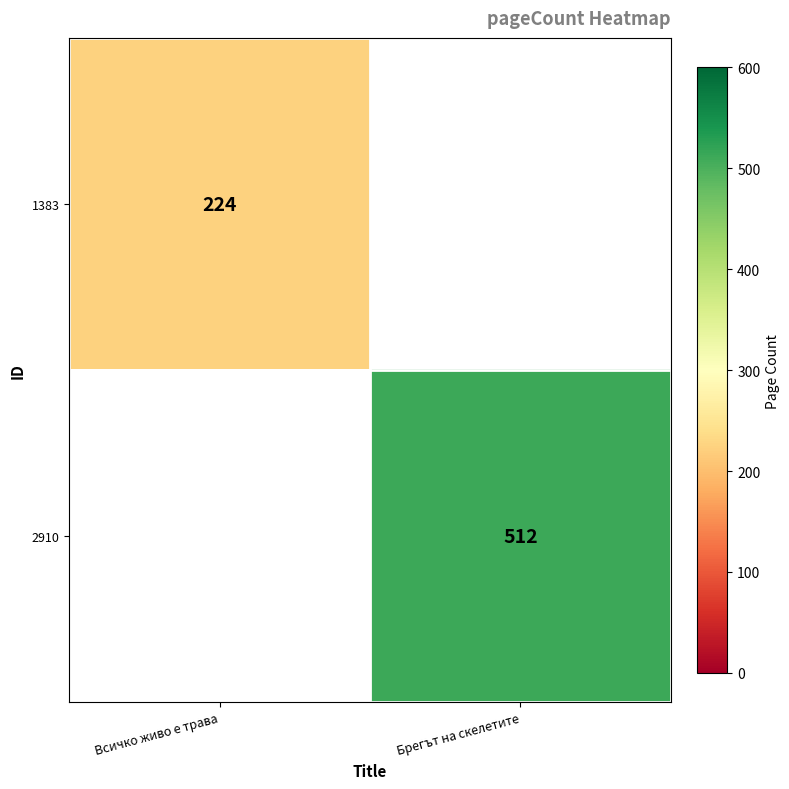

The value of 1383 at Всичко живо е трава is 95. True or false?

False